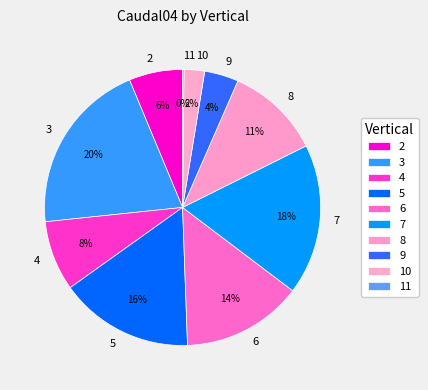

Which has a higher value, 7 or 4?

7